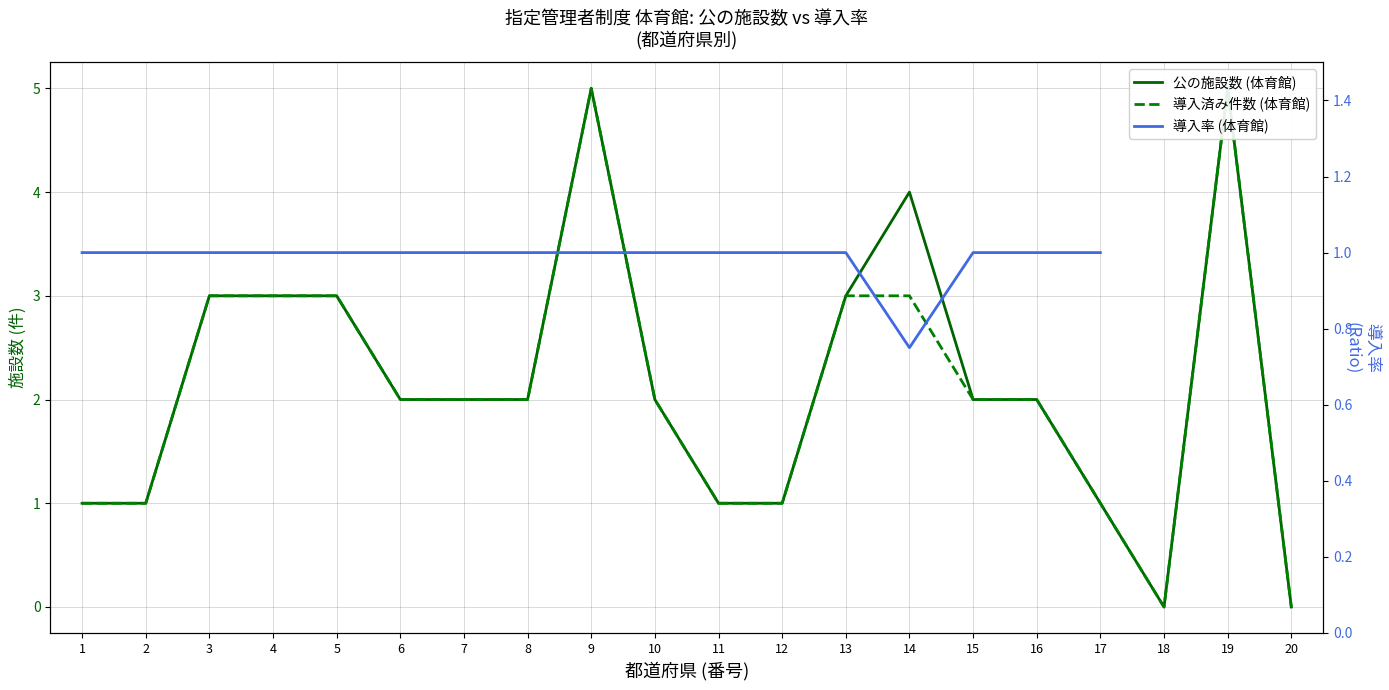

Is it true that 導入率 (体育館) equals 0.4 at 17?

False